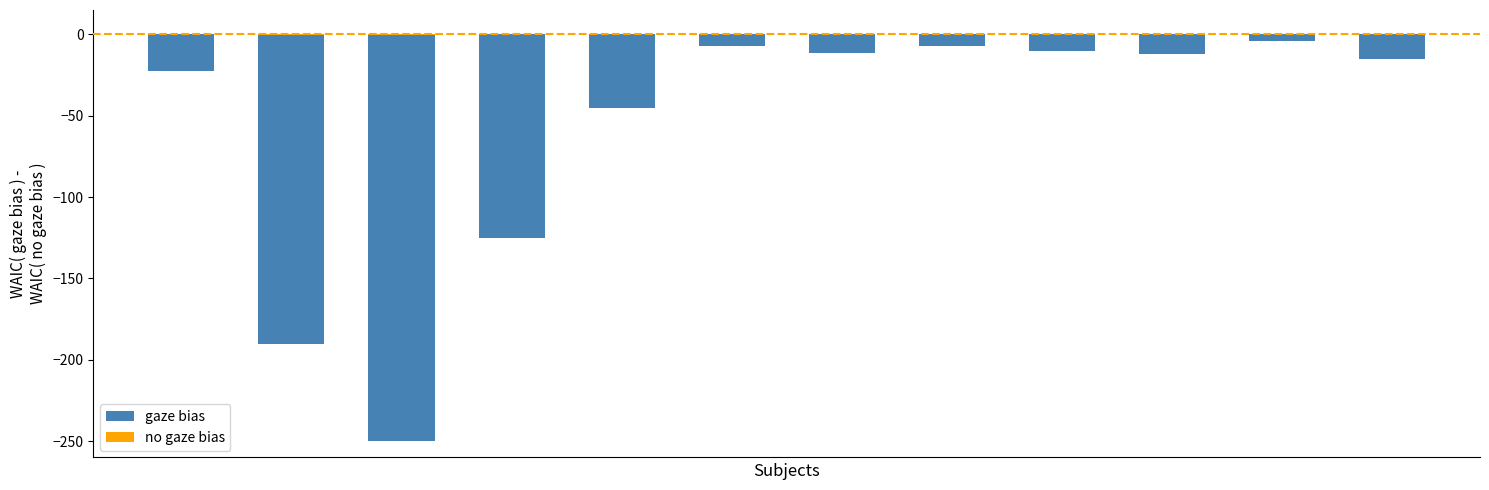

Rank the series by their average value, from lowest to highest.

gaze bias, no gaze bias